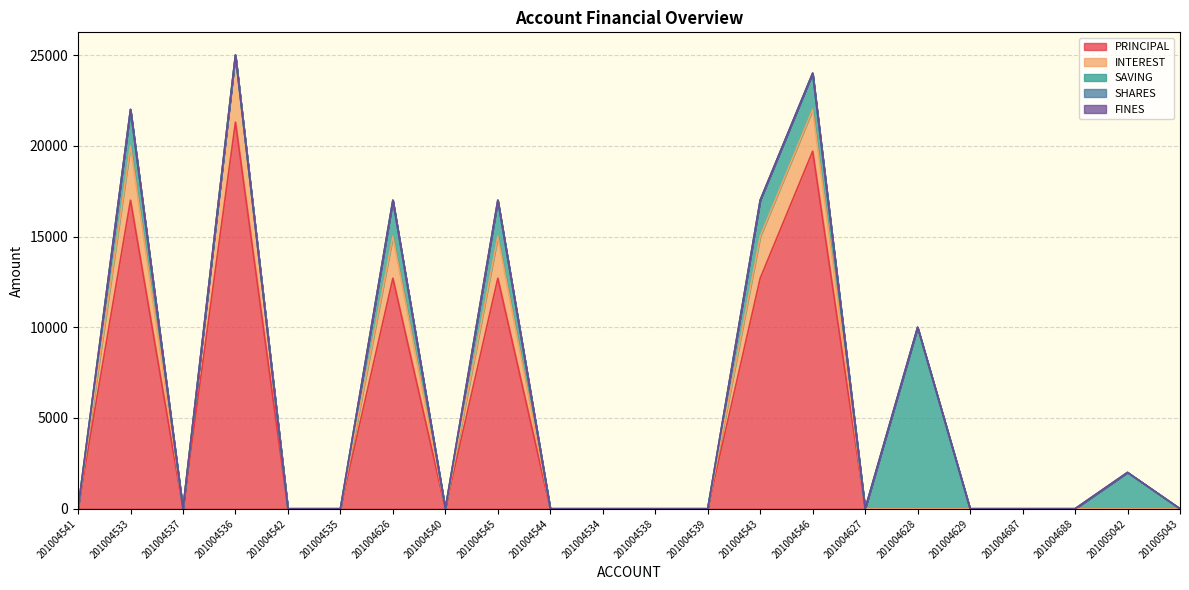

True or false: SAVING has a value of 3569 at 201004538.

False